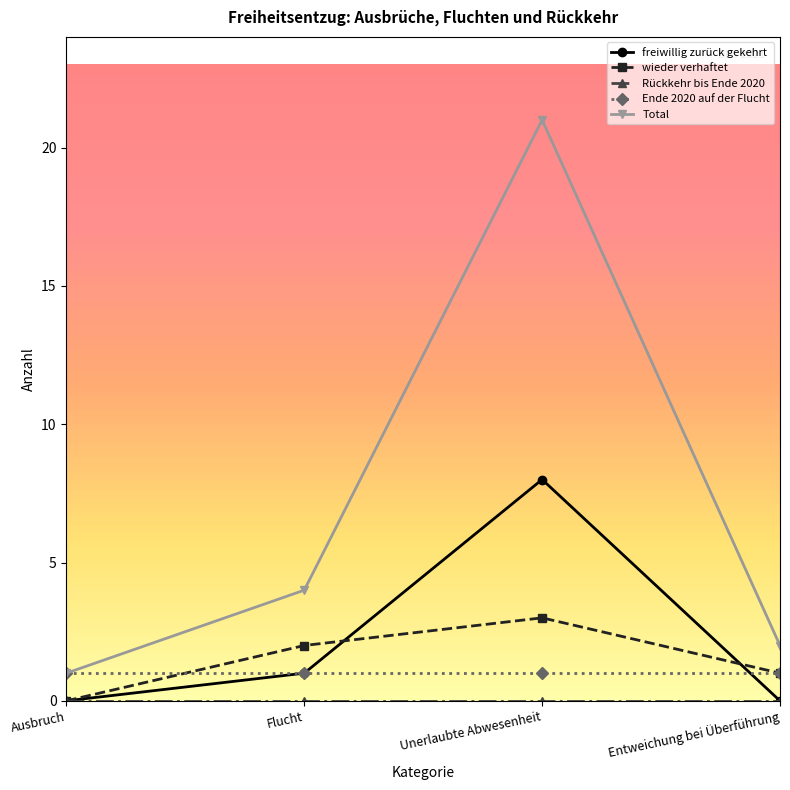

What is the label of the 4th point from the left?

Entweichung bei Überführung